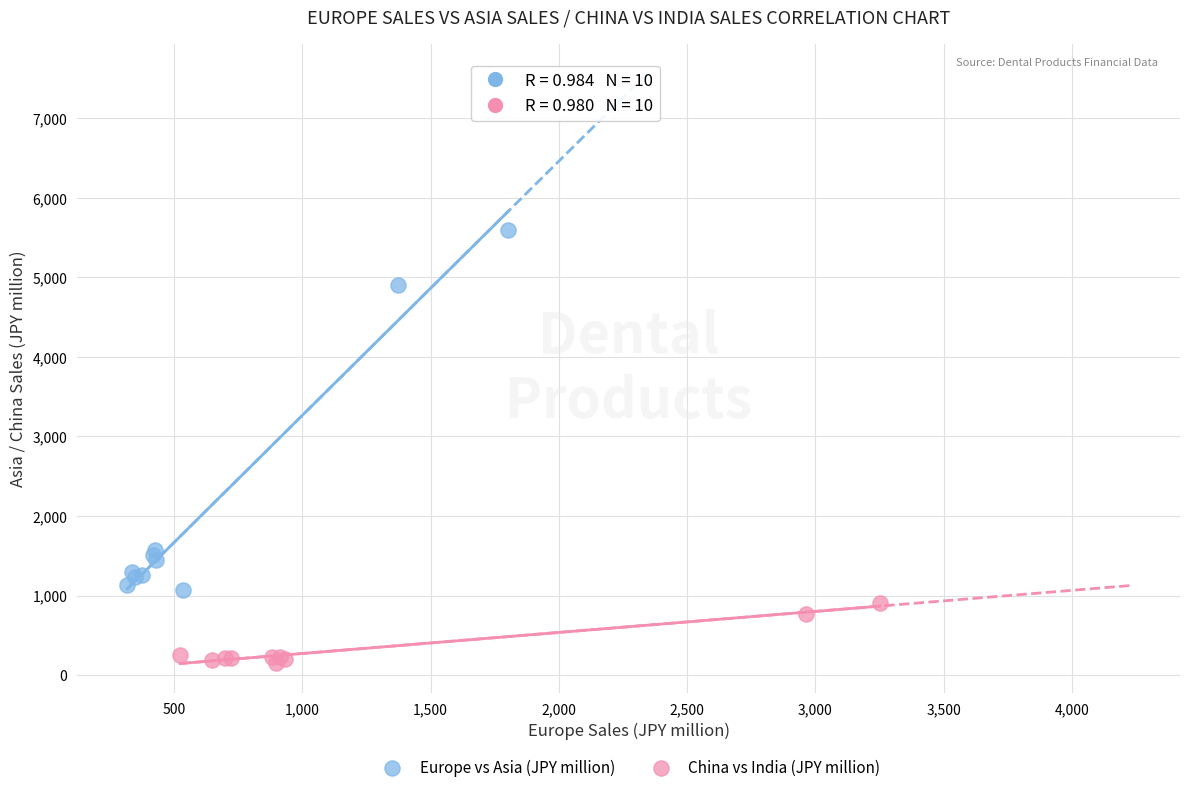

What are all the series names shown in the legend?

Europe vs Asia (JPY million), China vs India (JPY million)